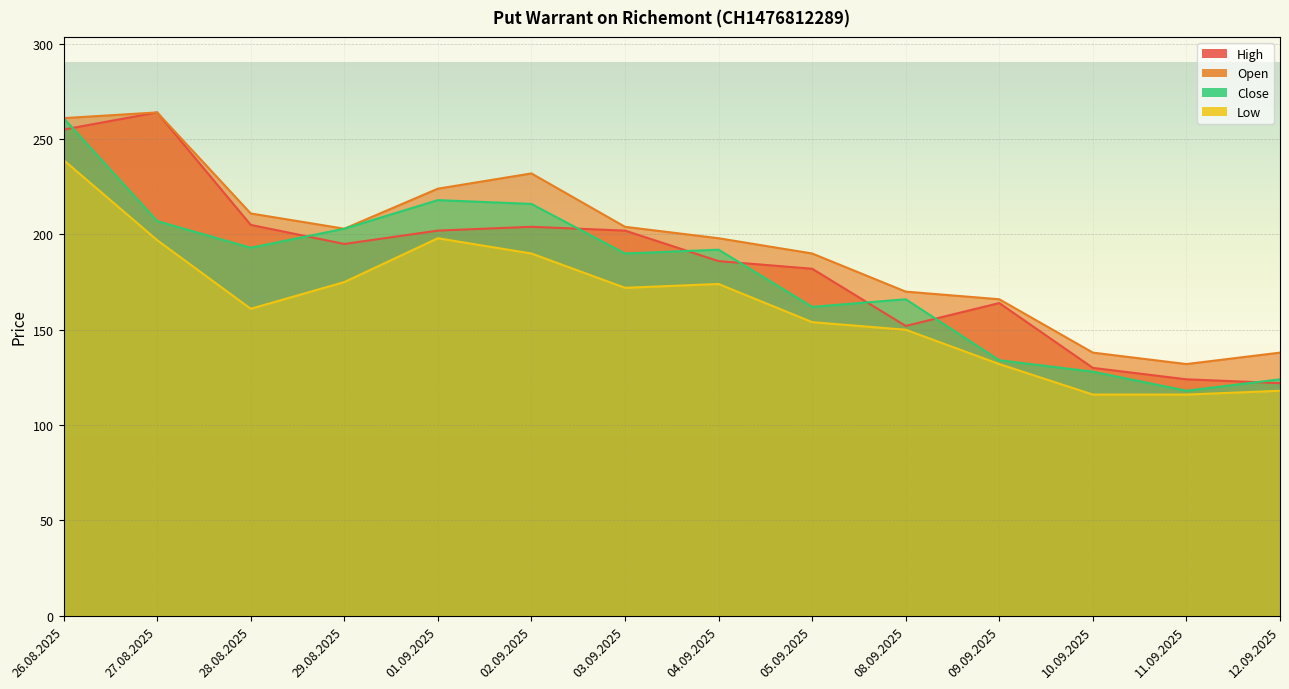

How many lines are shown in the chart?

4